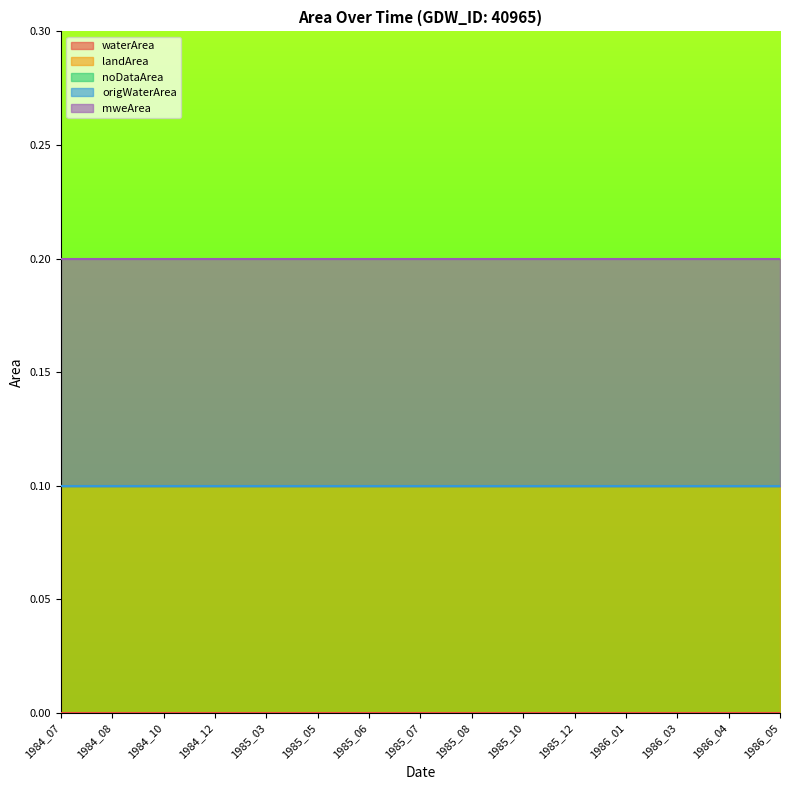

Rank the categories by noDataArea value from highest to lowest.

1984_07, 1984_08, 1984_10, 1984_12, 1985_03, 1985_05, 1985_06, 1985_07, 1985_08, 1985_10, 1985_12, 1986_01, 1986_03, 1986_04, 1986_05